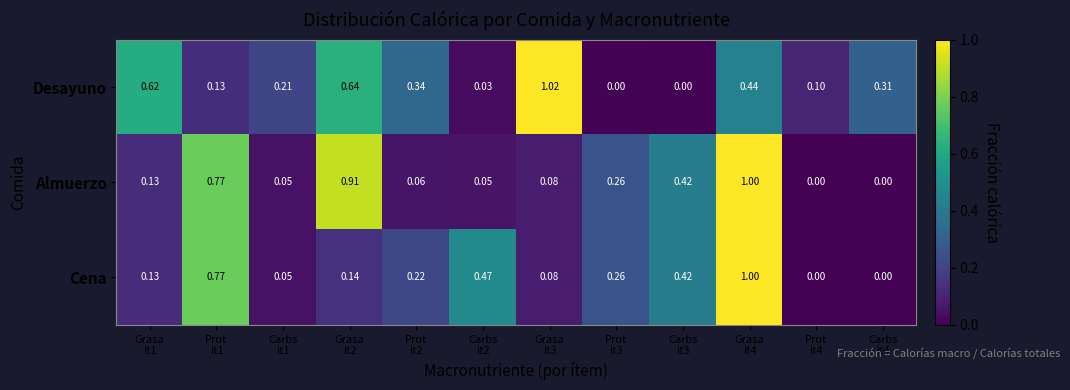

Which series has the widest spread of values?

Desayuno